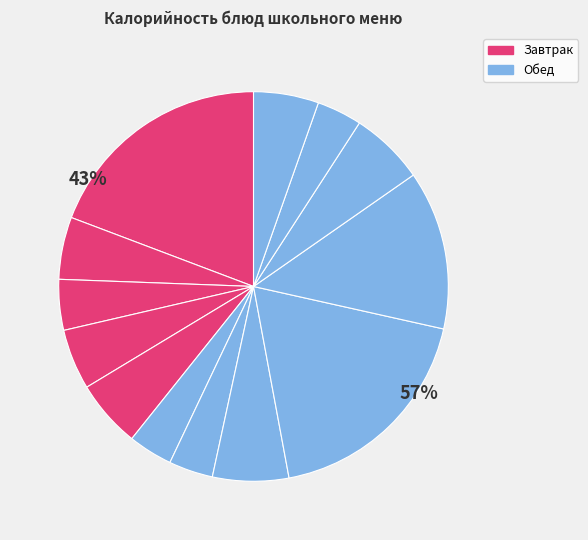

Count the number of slices in the pie.

13